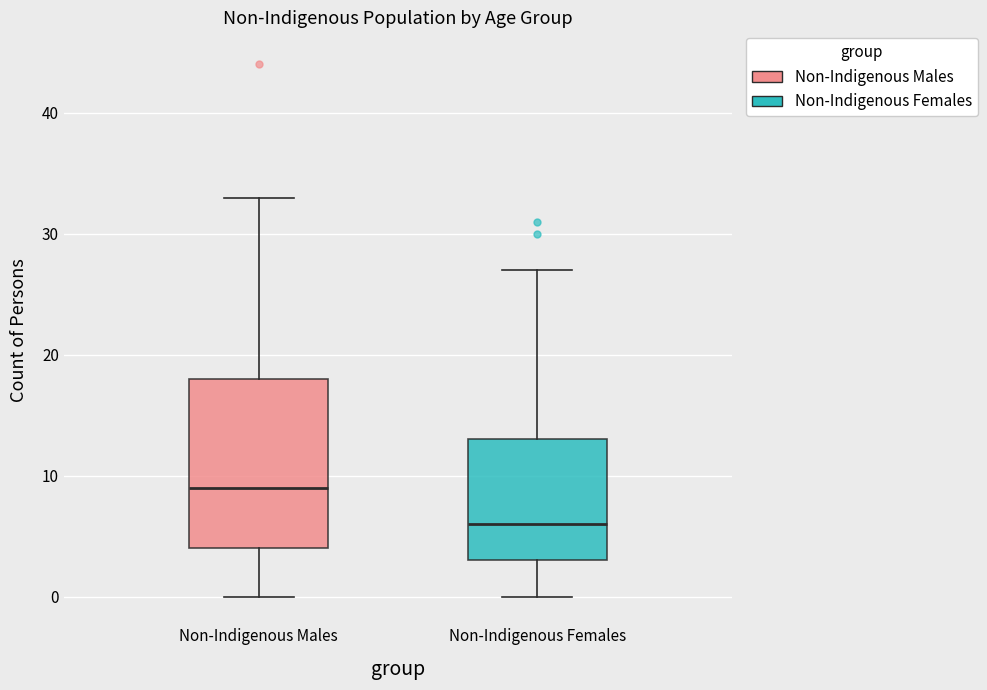

Which box has the lowest median line?

Non-Indigenous Females